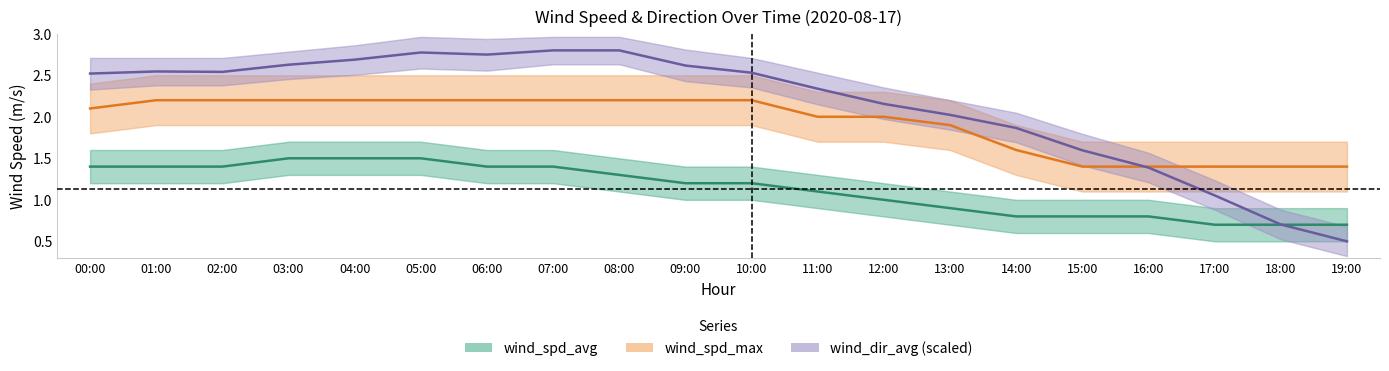

Reading right to left, extract all data points from this chart.

wind_spd_avg: 0.7	0.7	0.7	0.8	0.8	0.8	0.9	1.0	1.1	1.2	1.2	1.3	1.4	1.4	1.5	1.5	1.5	1.4	1.4	1.4
wind_spd_max: 1.4	1.4	1.4	1.4	1.4	1.6	1.9	2.0	2.0	2.2	2.2	2.2	2.2	2.2	2.2	2.2	2.2	2.2	2.2	2.1
wind_dir_avg (scaled): 0.5	0.7	1.1	1.4	1.6	1.9	2.0	2.2	2.3	2.5	2.6	2.8	2.8	2.7	2.8	2.7	2.6	2.5	2.5	2.5